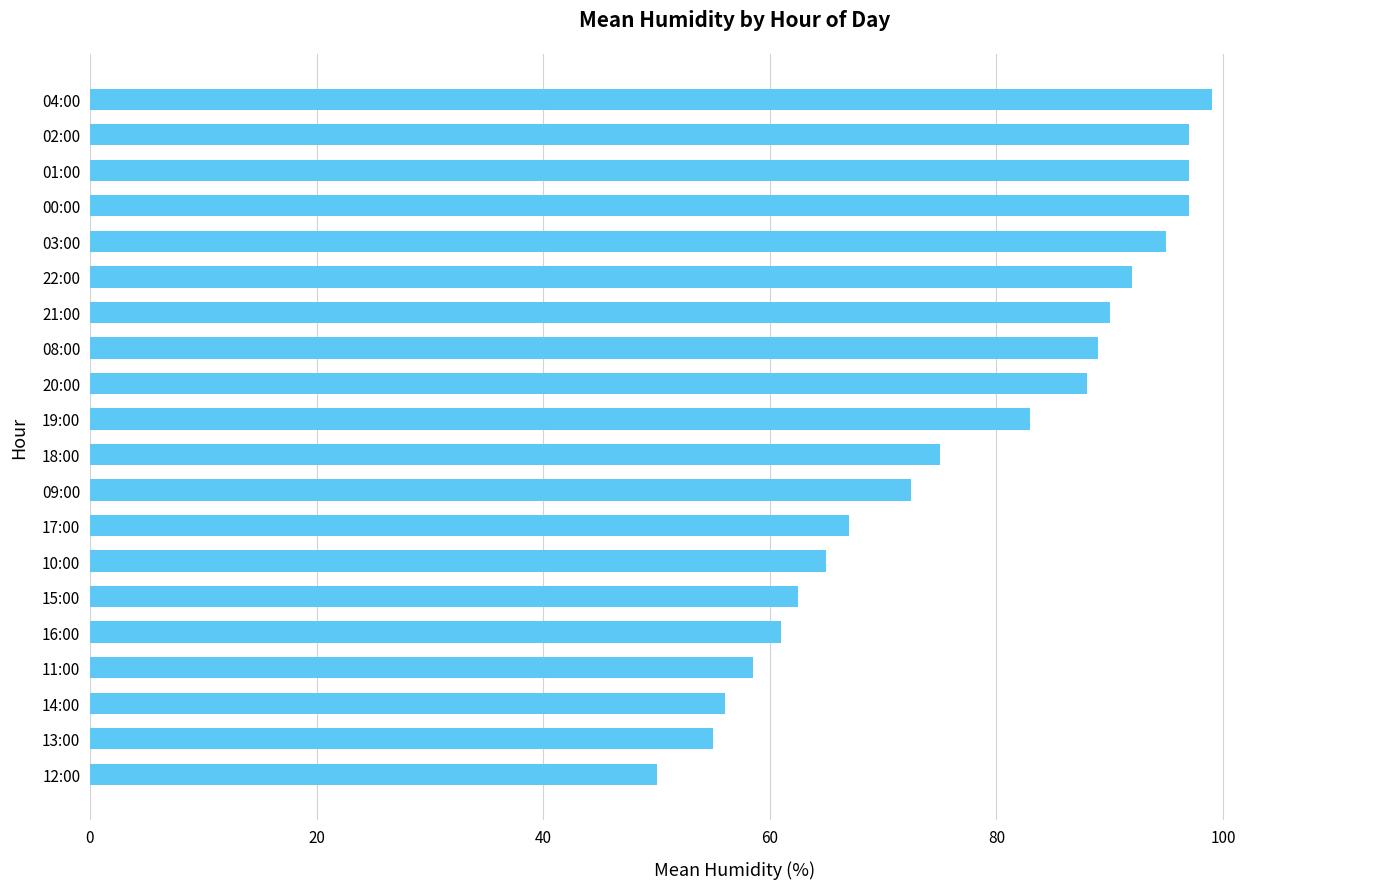

Is it true that the value at 08:00 is 156.8?

False